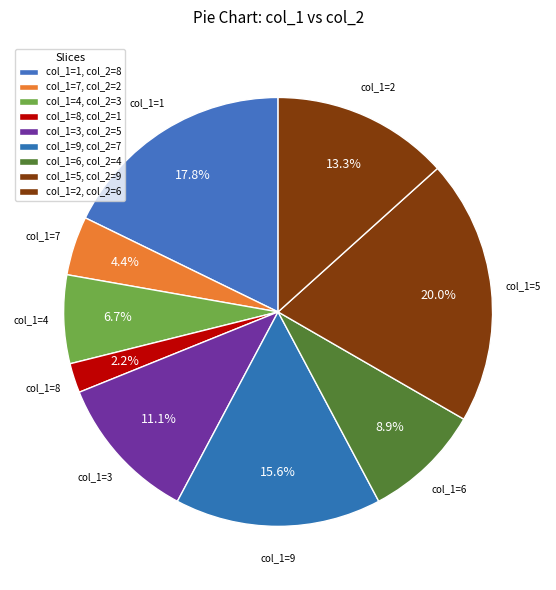

To the nearest percent, what is the difference between the largest and smallest slice percentages?

18%